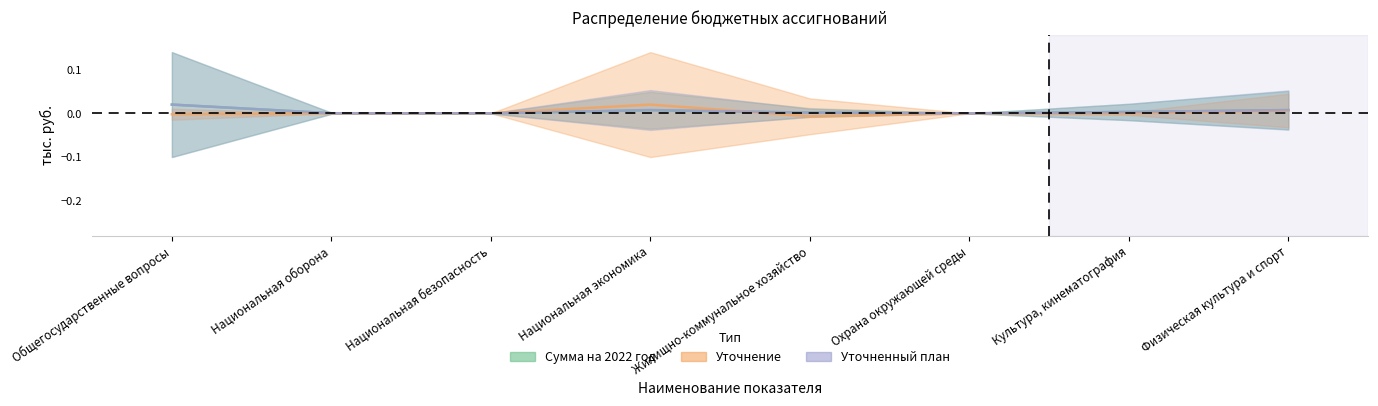

At which category does Уточненный план reach its first local valley?

Национальная безопасность